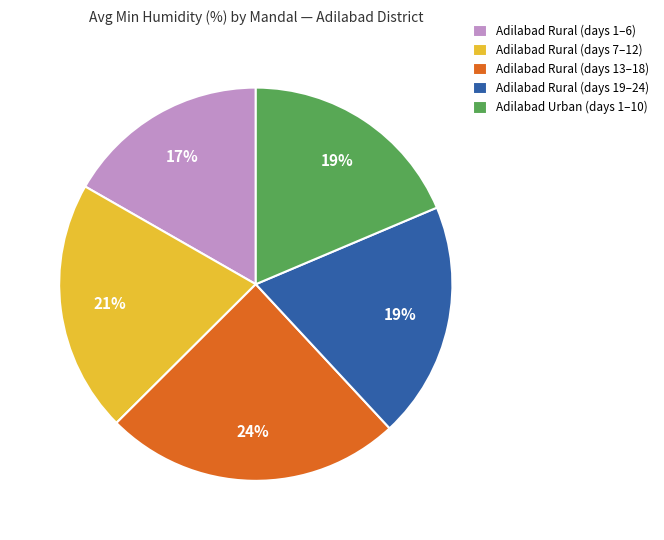

Combined, do Adilabad Urban (days 1–10) and Adilabad Rural (days 1–6) account for over 50%?

No